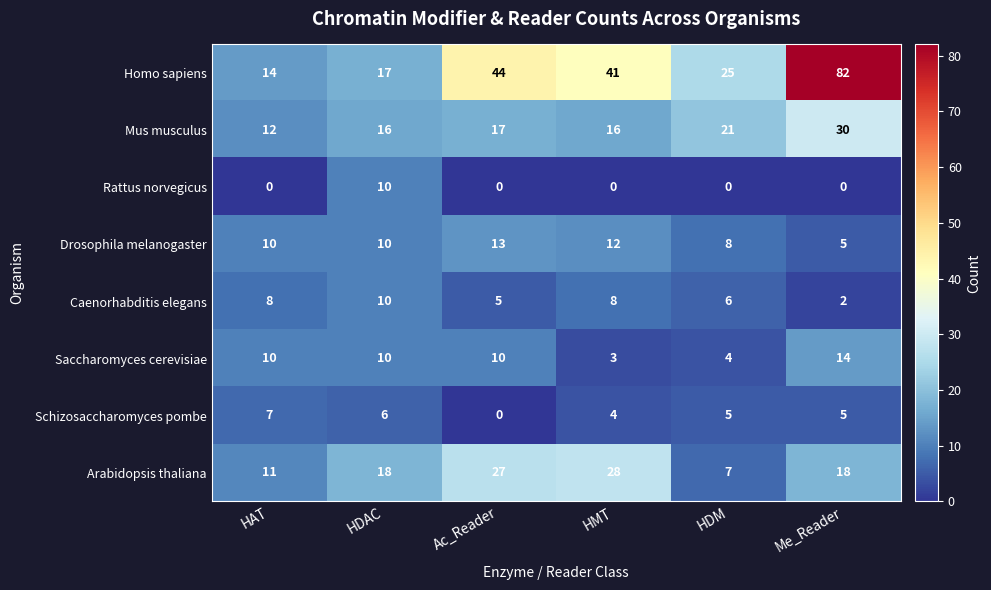

Is the value of Homo sapiens at HAT greater than the value of Schizosaccharomyces pombe at HAT?

Yes